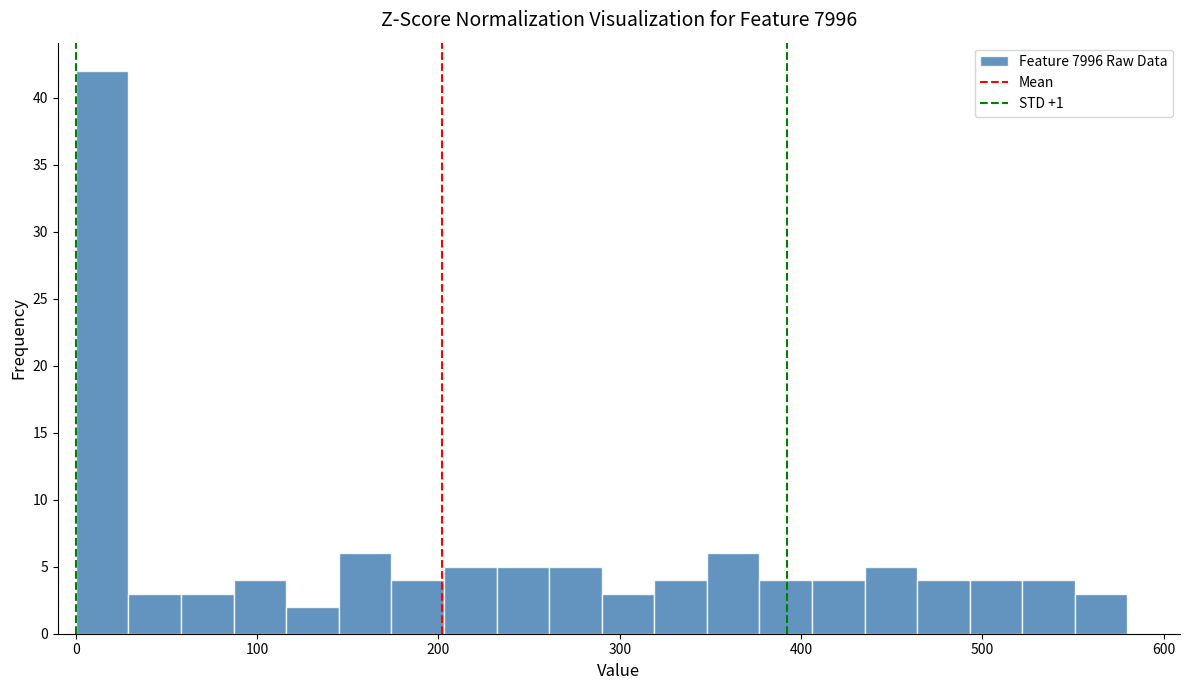

Read against the x-axis, roughly where is the centre of the tallest bar?

10